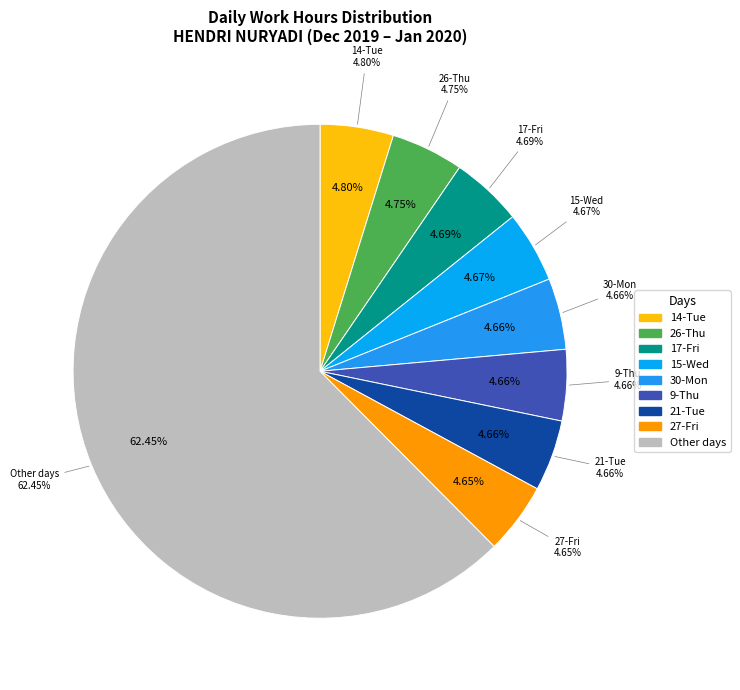

Does 27-Fri represent more than half of the total?

No